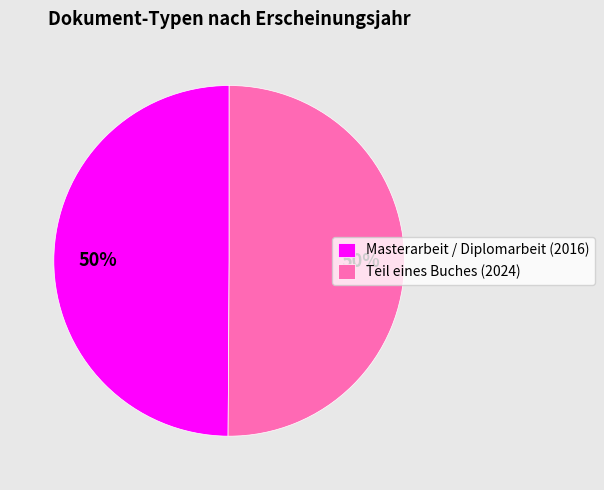

What is the ratio of the value at Teil eines Buches (2024) to the value at Masterarbeit / Diplomarbeit (2016)?

1.0